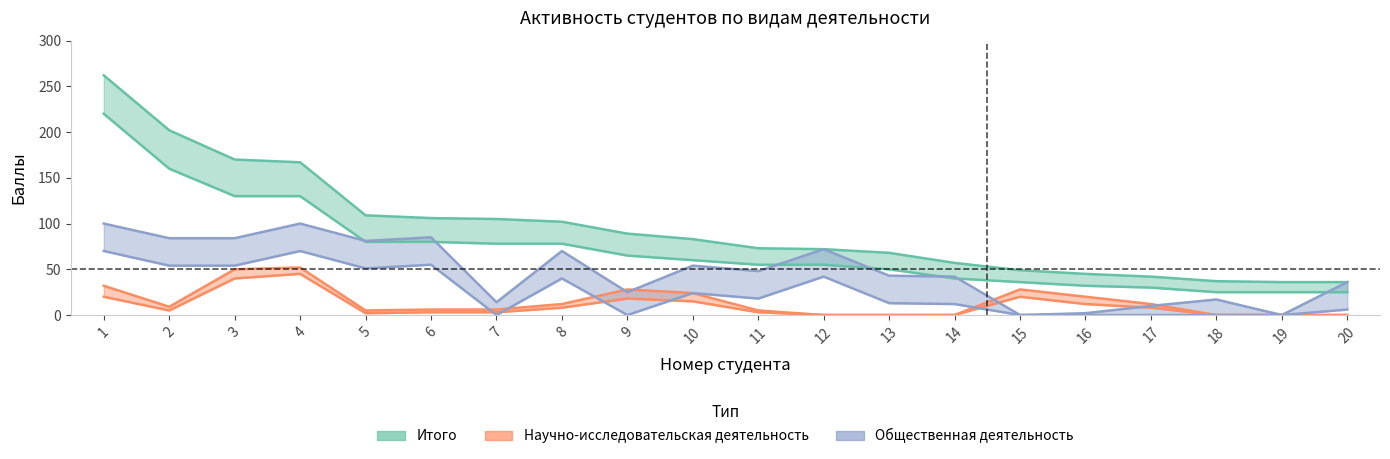

Which series has the largest range (max minus min)?

Итого